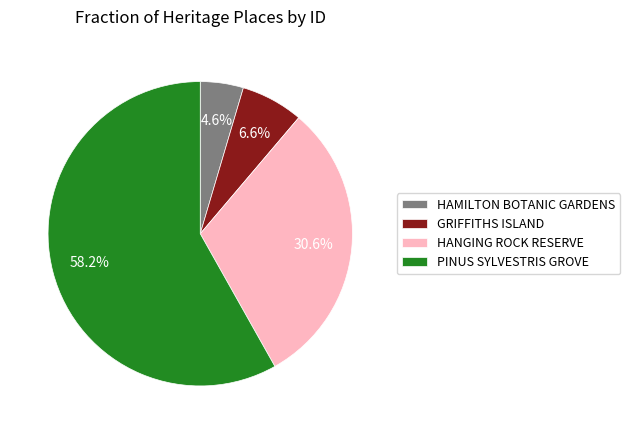

True or false: HANGING ROCK RESERVE accounts for 21% of the total.

False